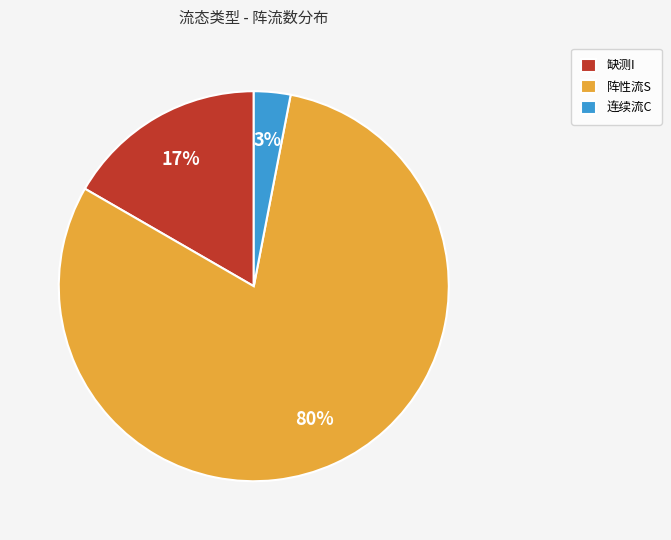

Is it true that 缺测I is 17% of the pie?

True